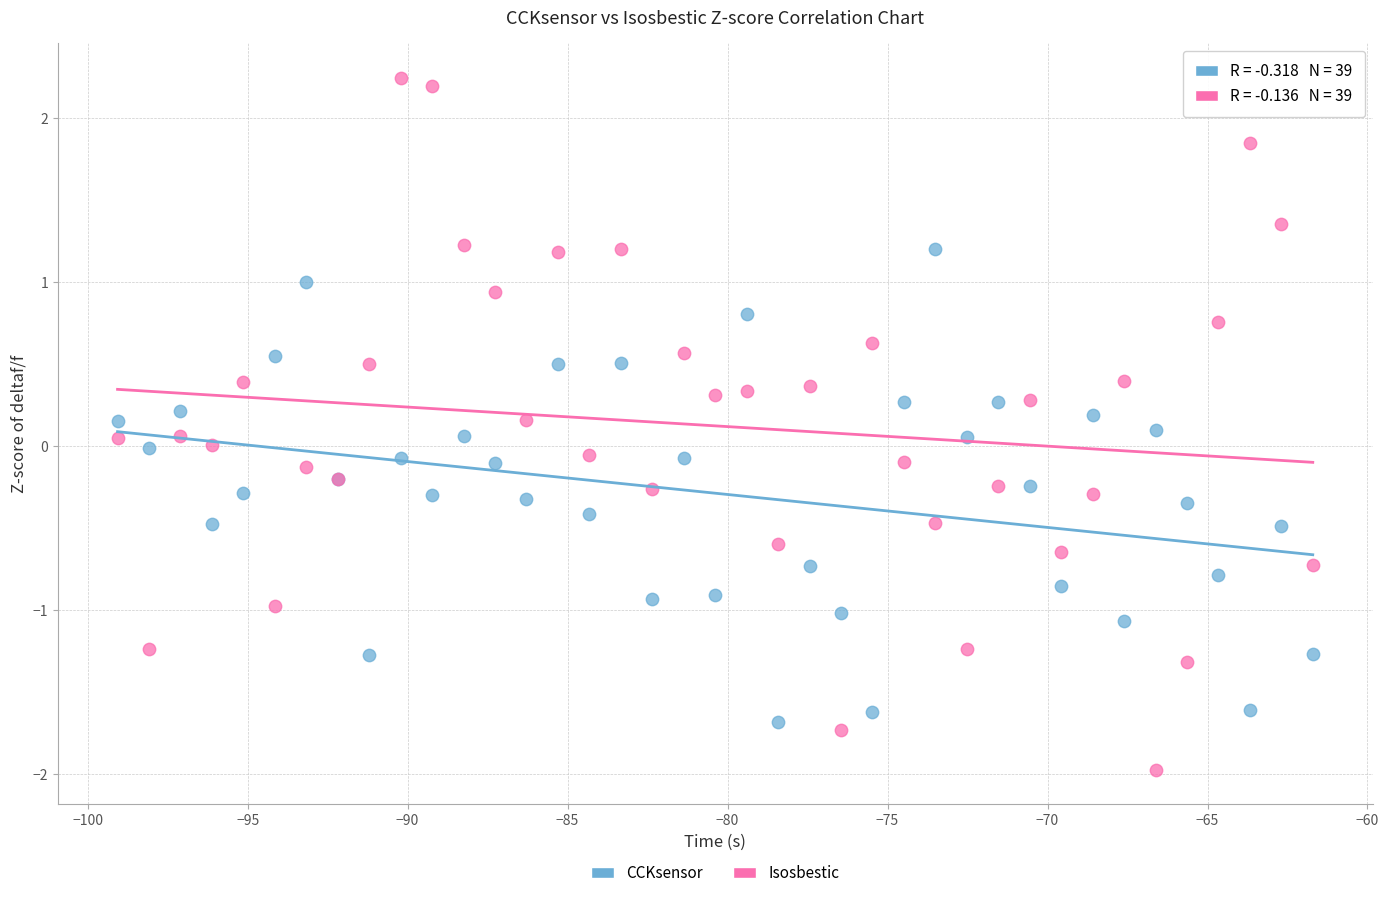

Which series has the widest spread of Y values?

Isosbestic